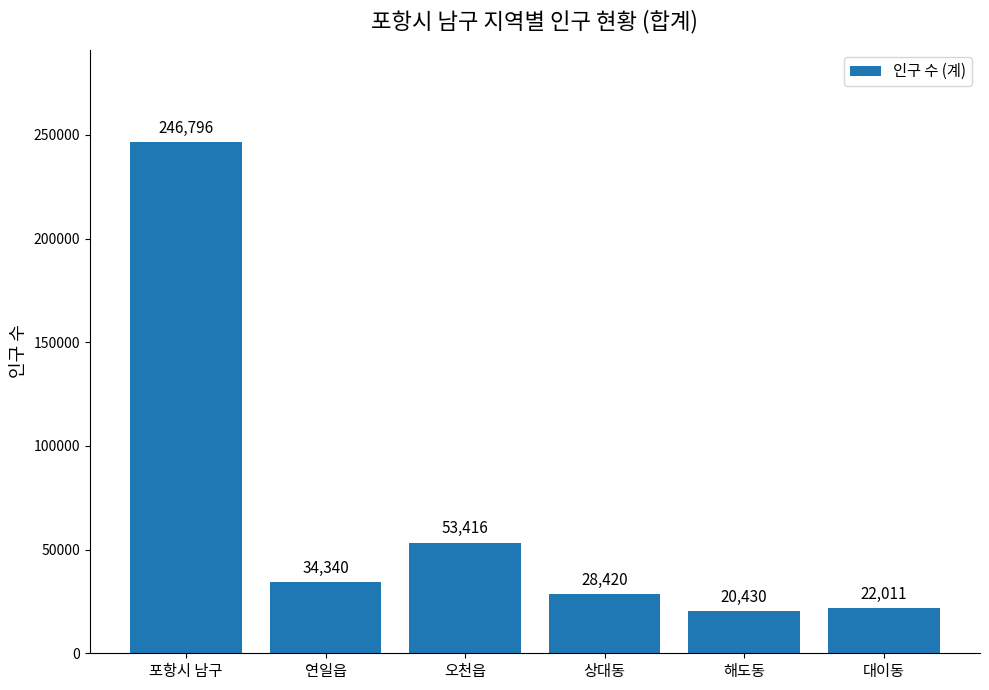

True or false: the data shows 20430 at 해도동.

True